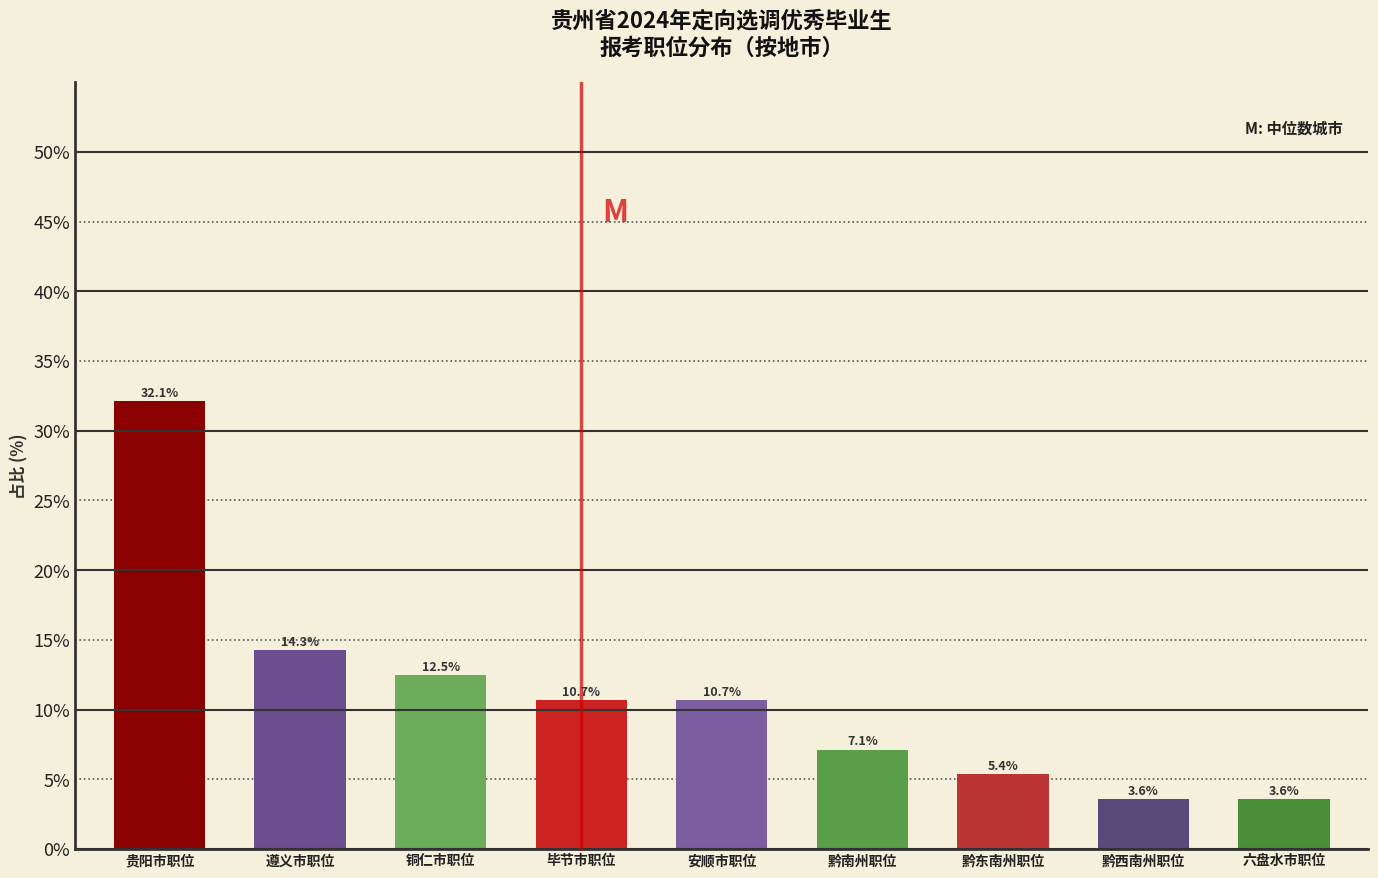

Reading right to left, transcribe all the data shown in this chart.

3.6	3.6	5.4	7.1	10.7	10.7	12.5	14.3	32.1